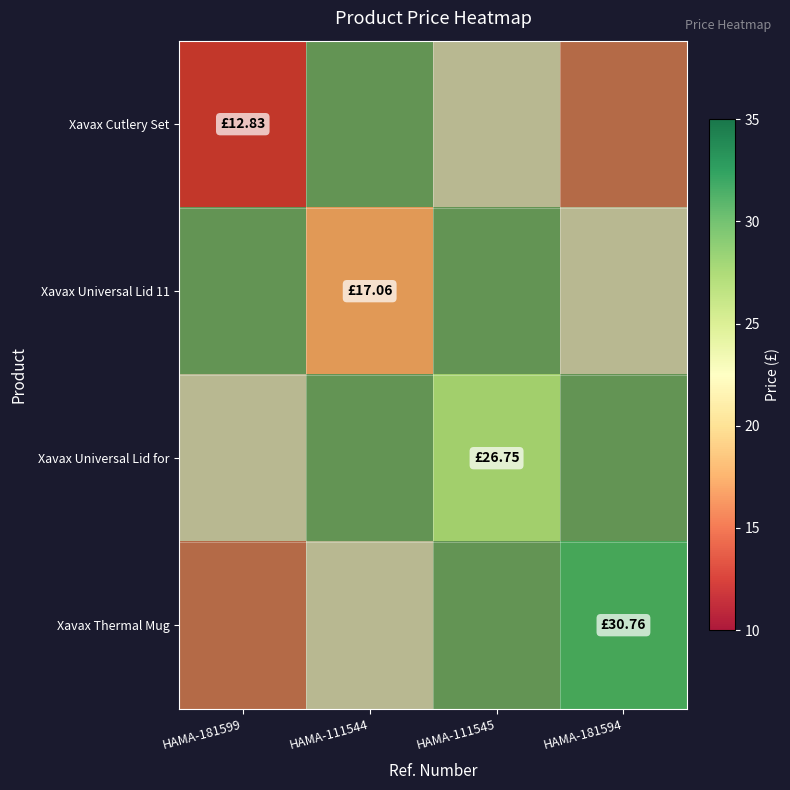

At which label does Xavax Cutlery Set reach its peak?

HAMA-181599